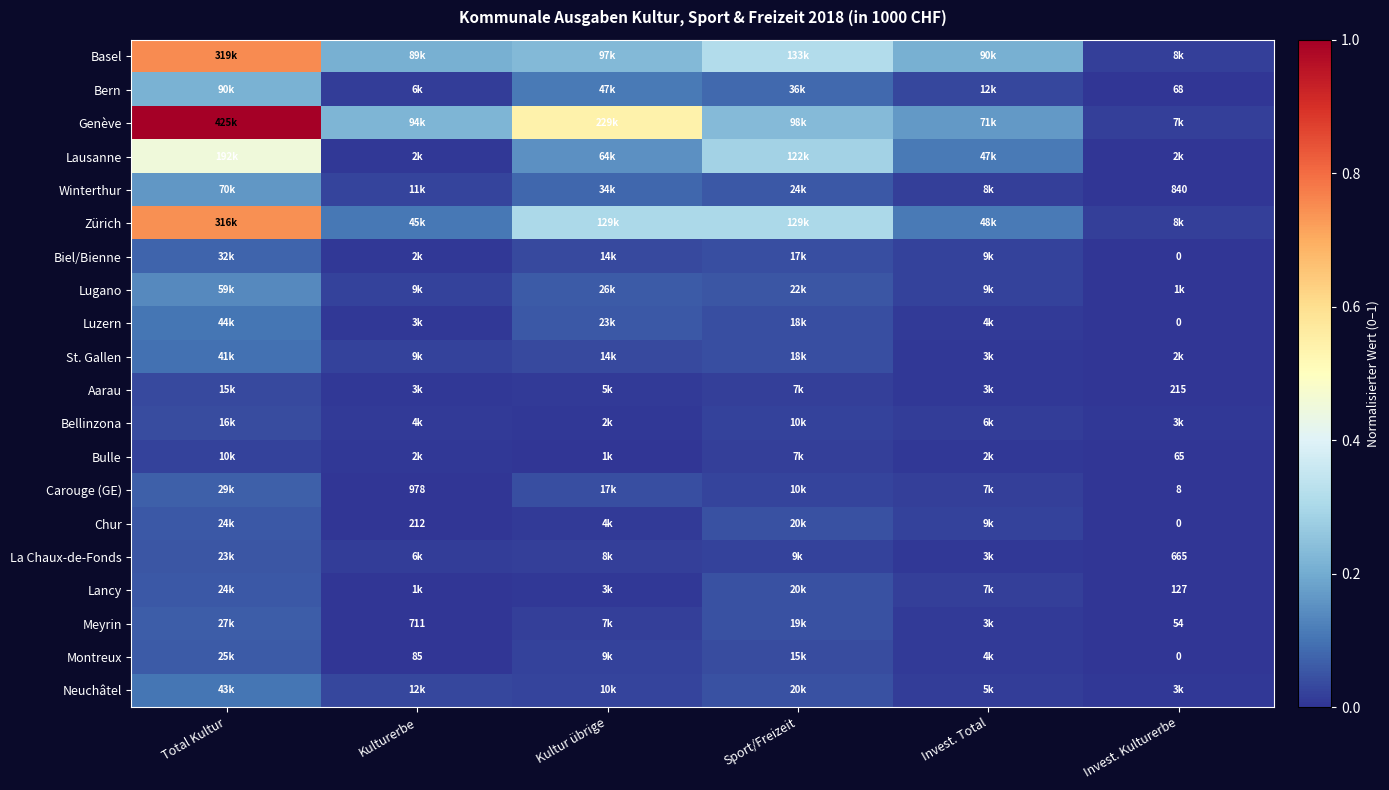

Which series has the largest range (max minus min)?

Genève